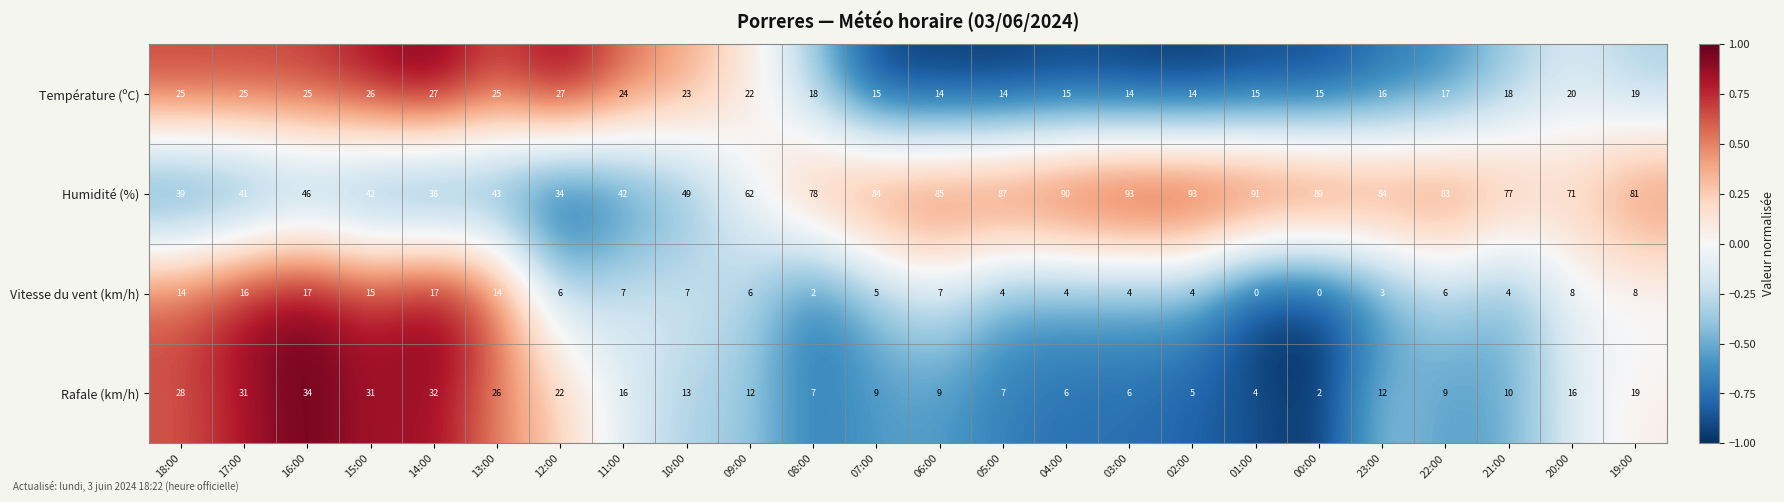

What is the total value across all series at 04:00?

115